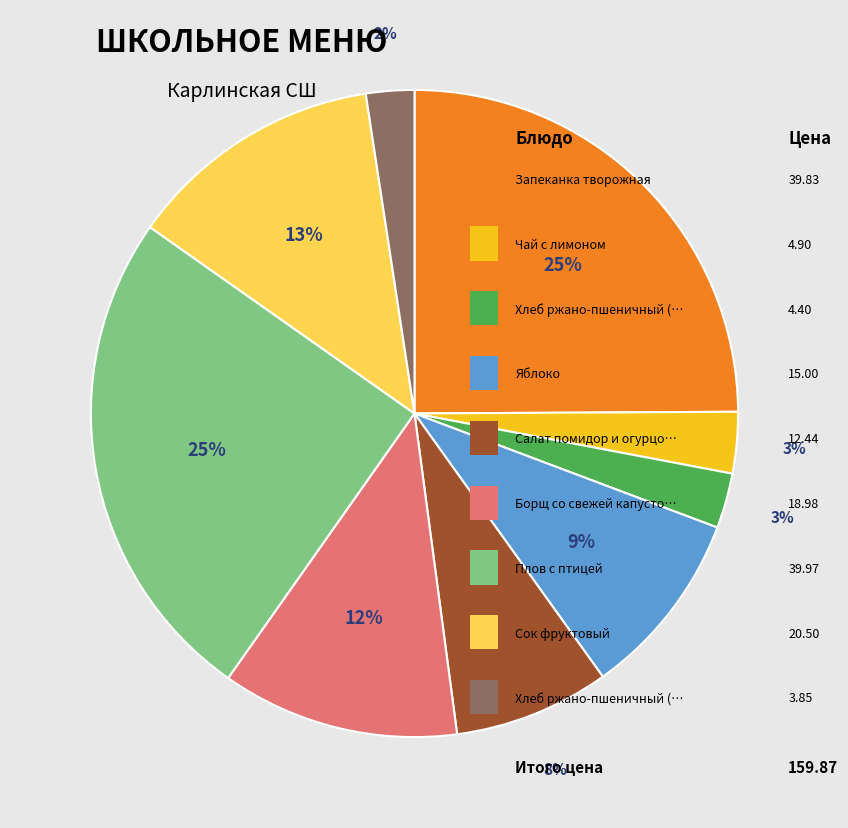

To the nearest percent, what is the average slice percentage?

11%